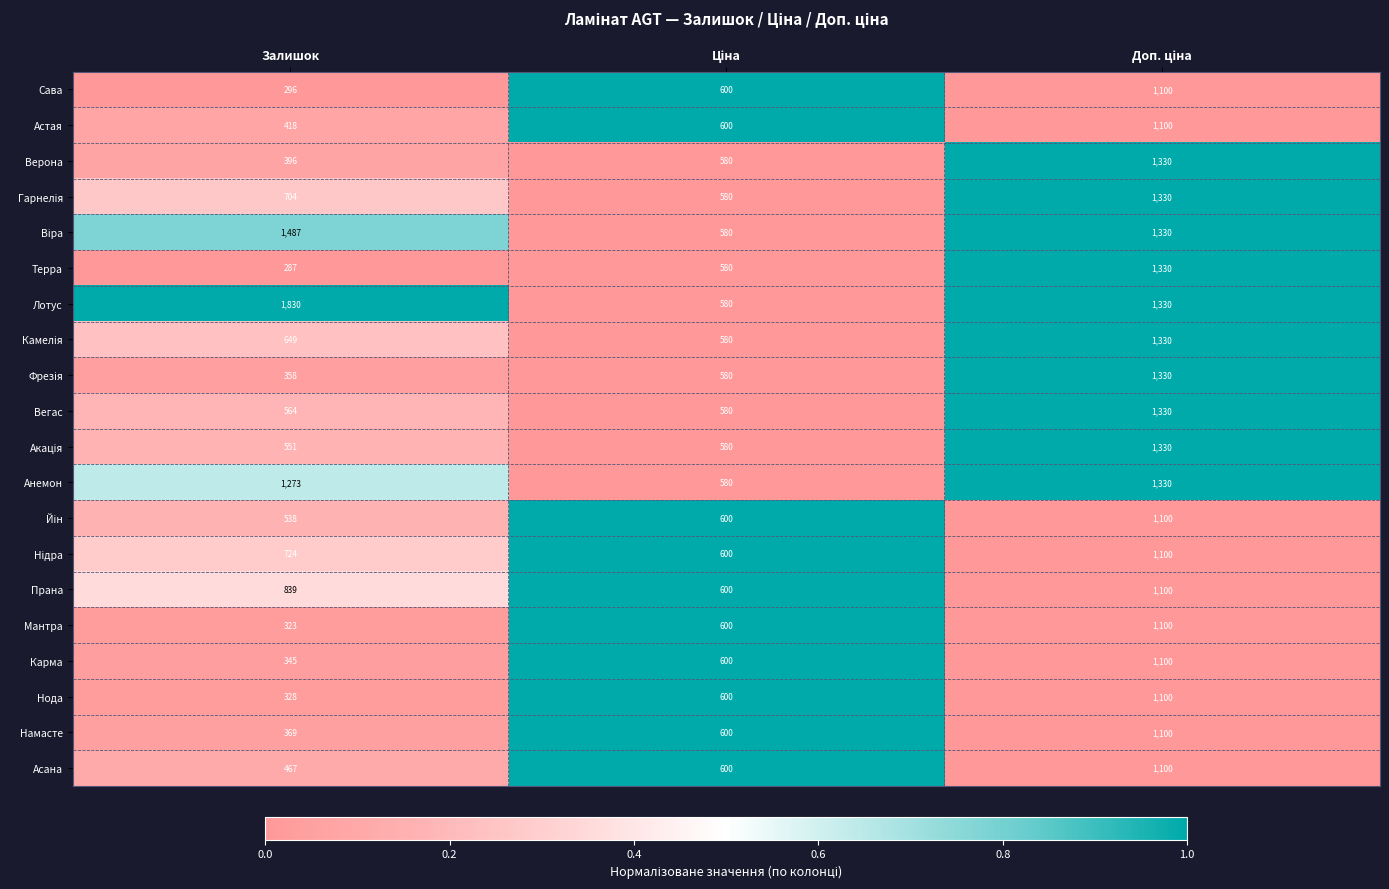

Which series has the widest spread of values?

Лотус